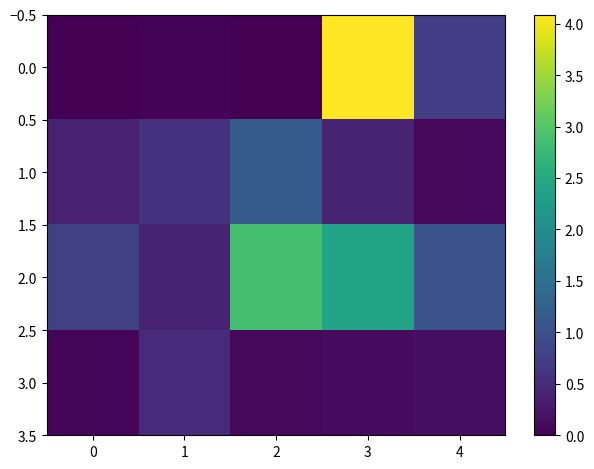

List the series in order of their overall mean, lowest first.

3.0, 1.0, 0.0, 2.0